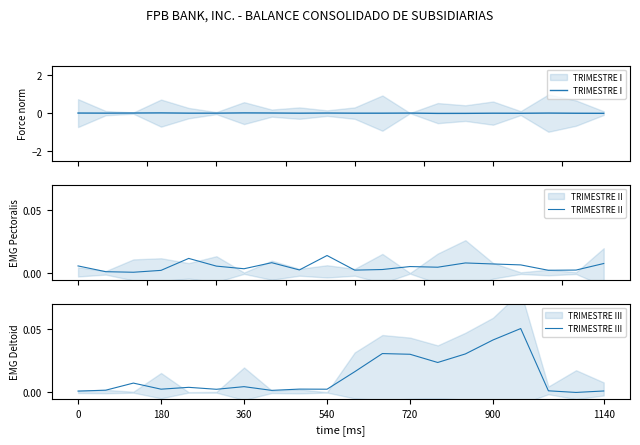

At how many categories does at least one series exceed 0?

20